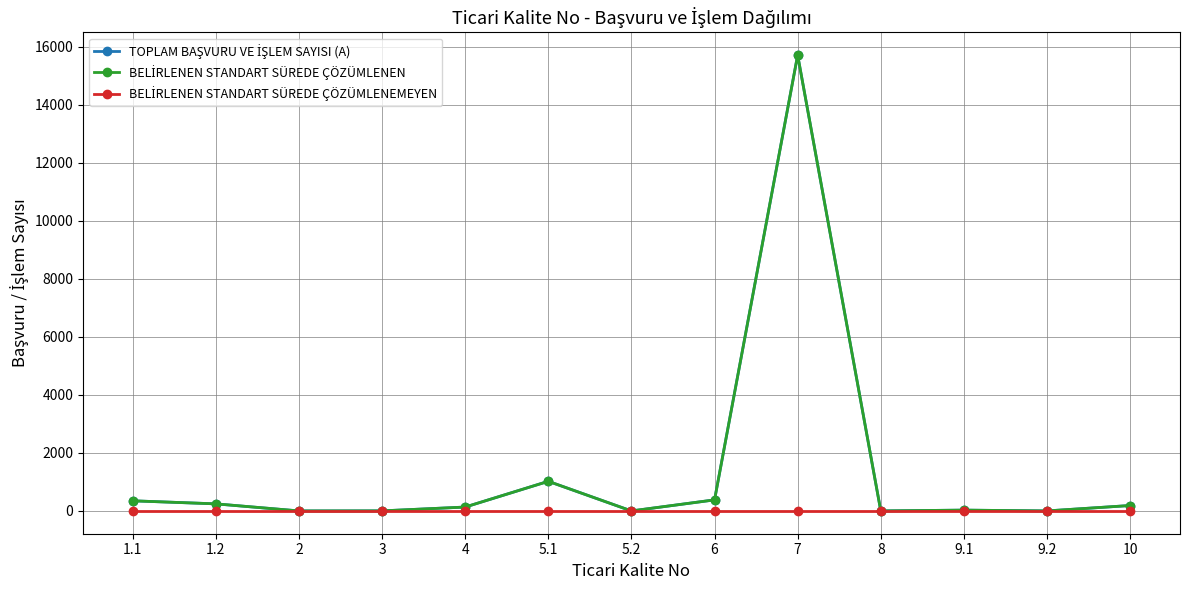

Rank the series at 7 from lowest to highest value.

BELİRLENEN STANDART SÜREDE ÇÖZÜMLENEMEYEN, TOPLAM BAŞVURU VE İŞLEM SAYISI (A), BELİRLENEN STANDART SÜREDE ÇÖZÜMLENEN